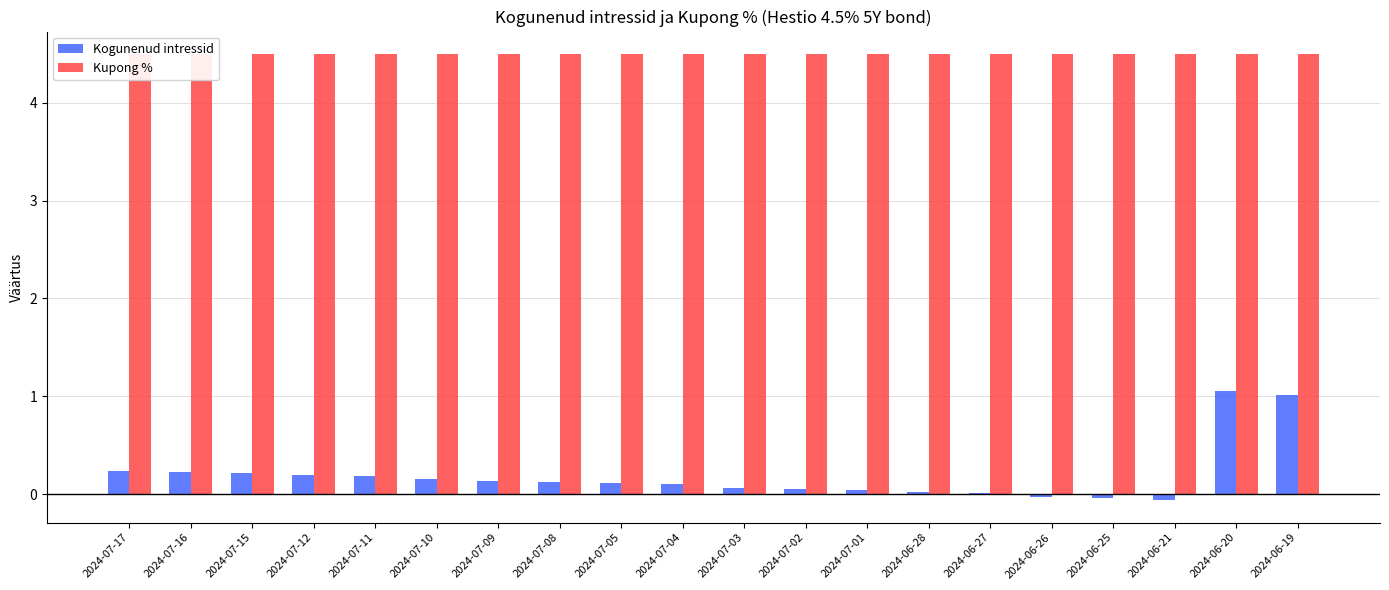

What is the label of the 3rd bar from the right?

2024-06-21